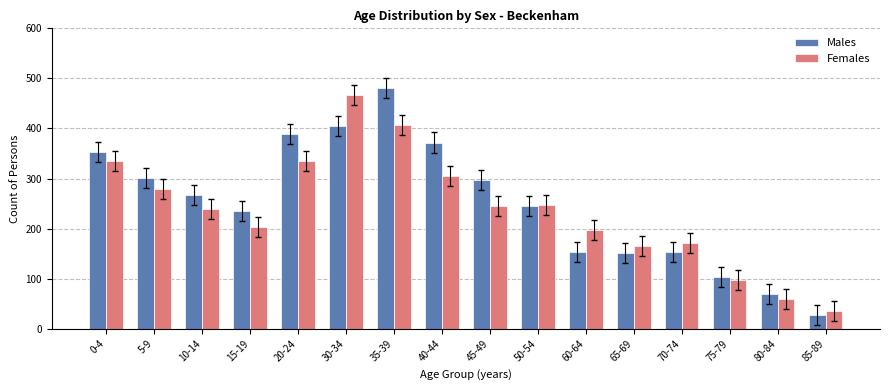

What is the difference between the maximum and minimum values in the Females series?

431